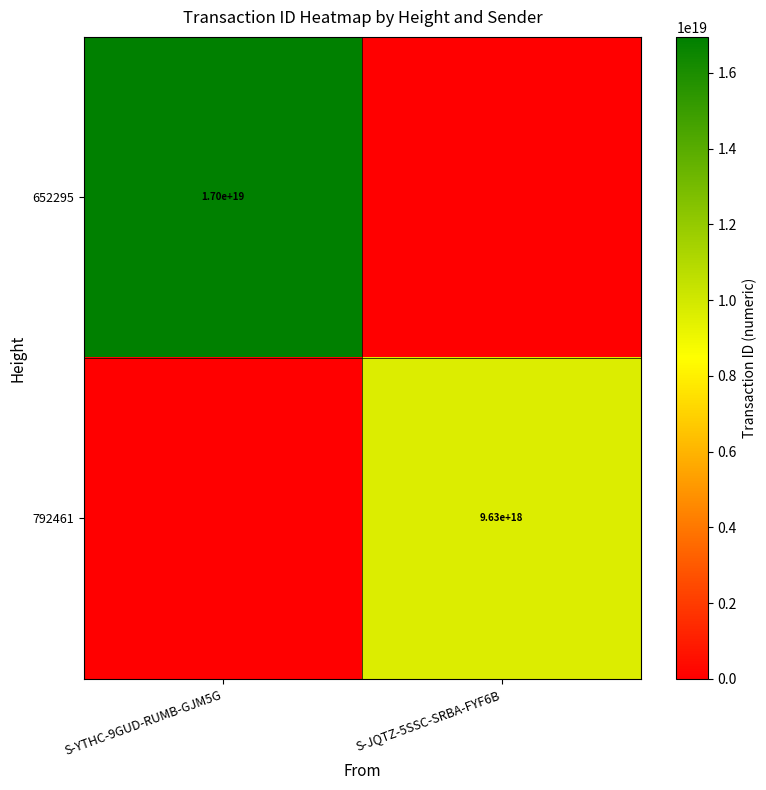

The 792461 series shows 14036266949945440256 at S-JQTZ-5SSC-SRBA-FYF6B. True or false?

False